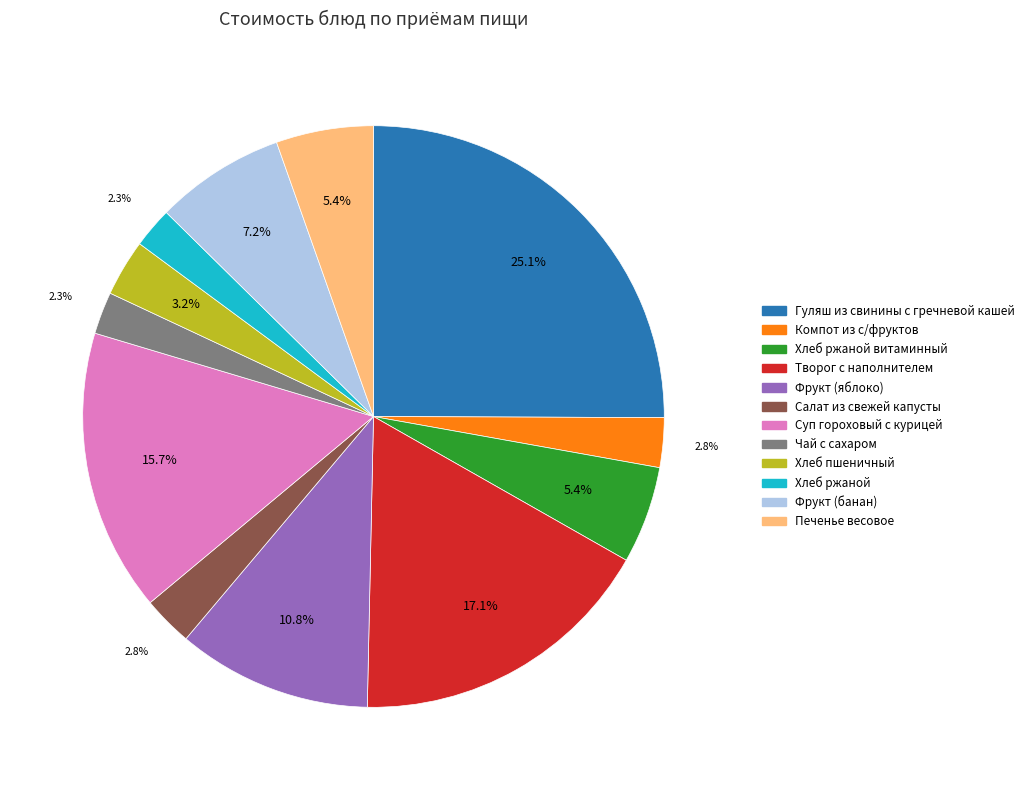

Count the number of slices in the pie.

12